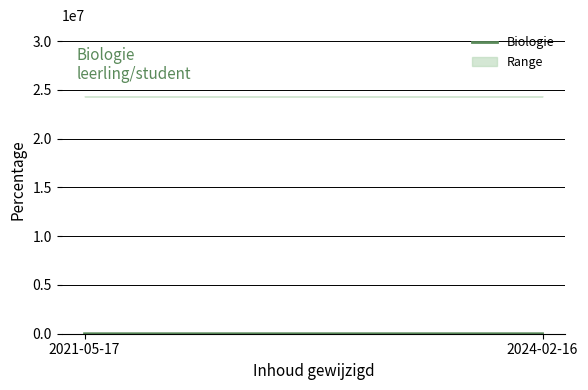

Is it true that the value at 2021-05-17 is 147.7?

False